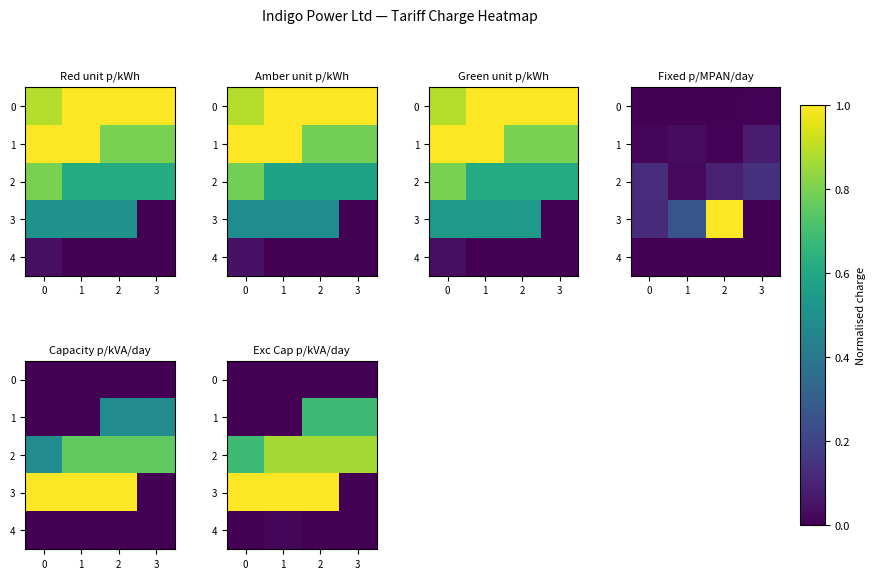

What is the sum of the 1 values at 3 and 1?

0.7